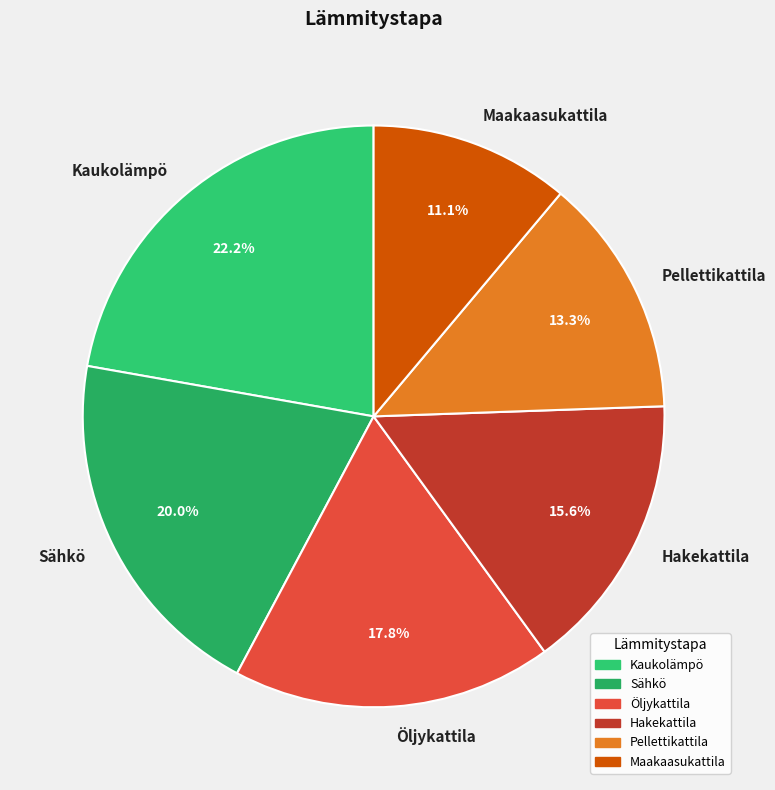

True or false: Pellettikattila accounts for 13% of the total.

True